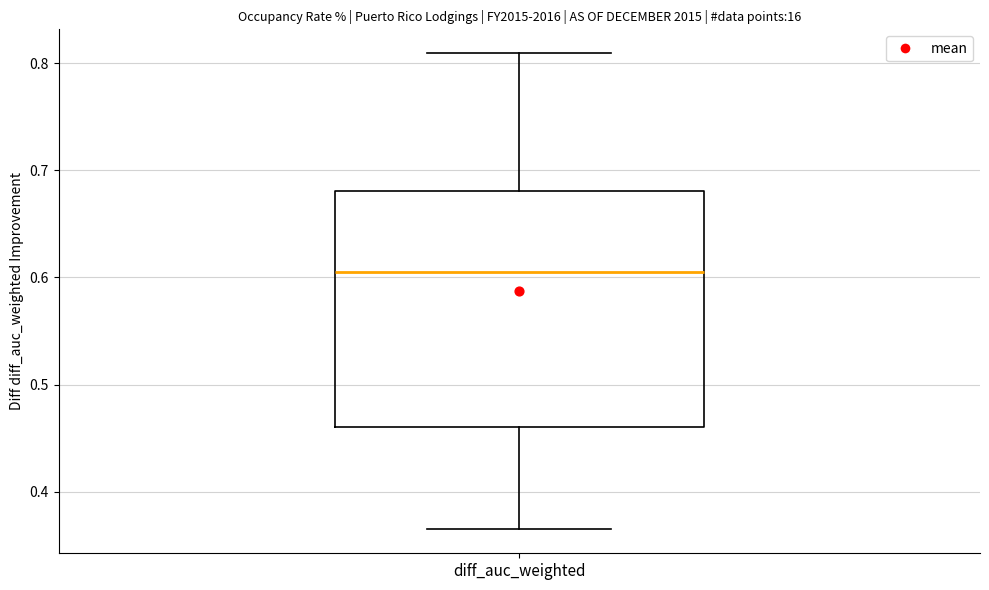

Where does the median line of the box for diff_auc_weighted sit on the y-axis? The values are not printed on the chart, so give them approximately, as read against the axis.

0.60